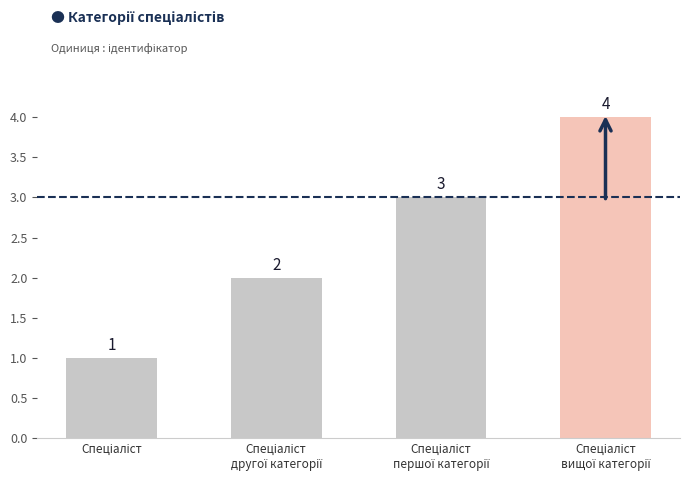

What is the minimum value shown in the chart?

1